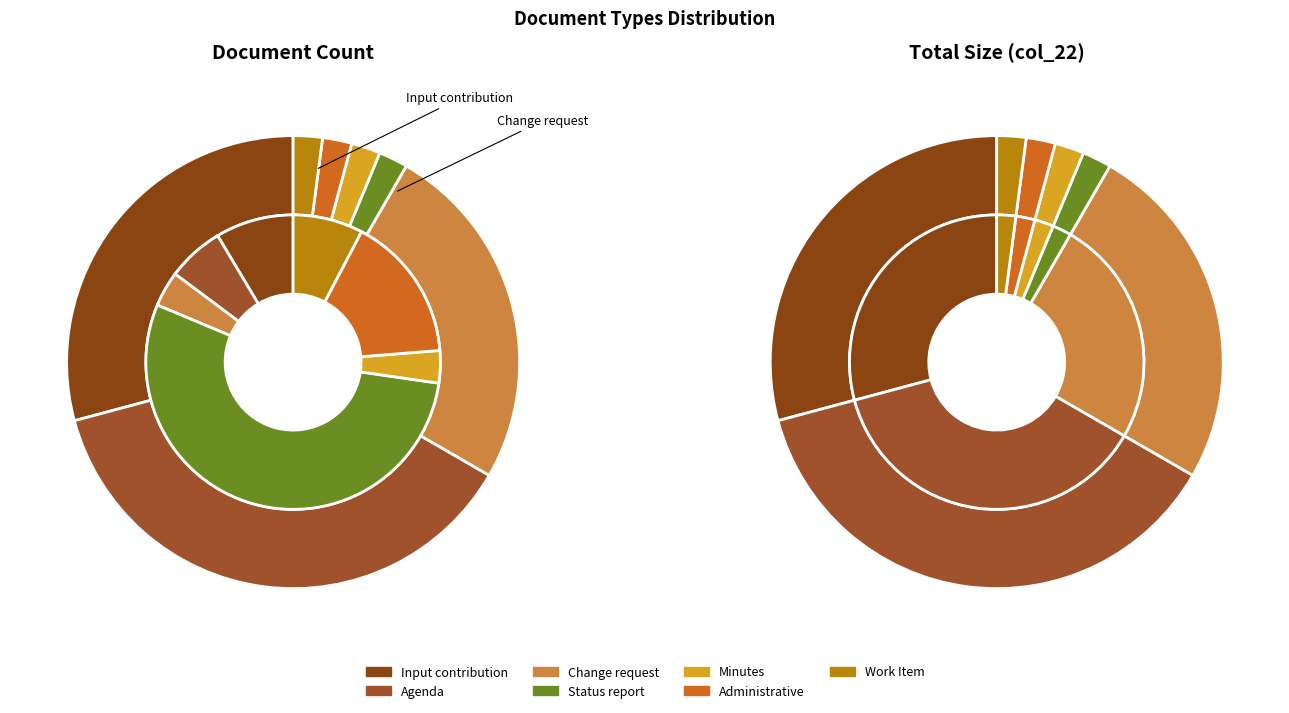

What is the smallest slice in the pie chart?

Minutes